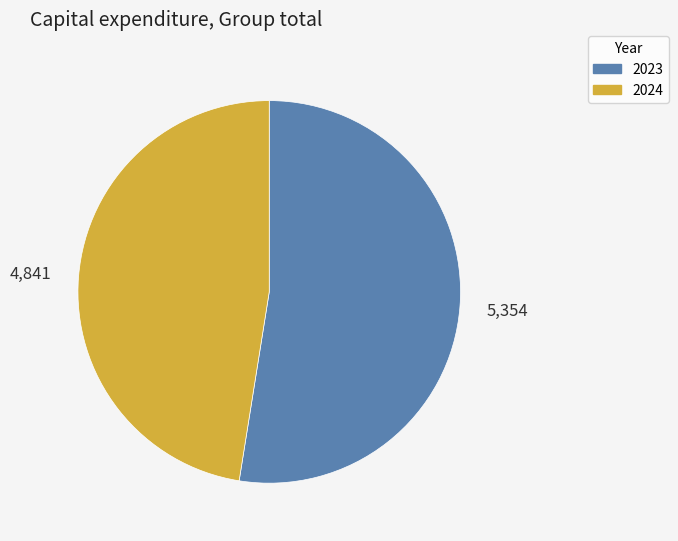

Is there a majority slice in this chart?

Yes